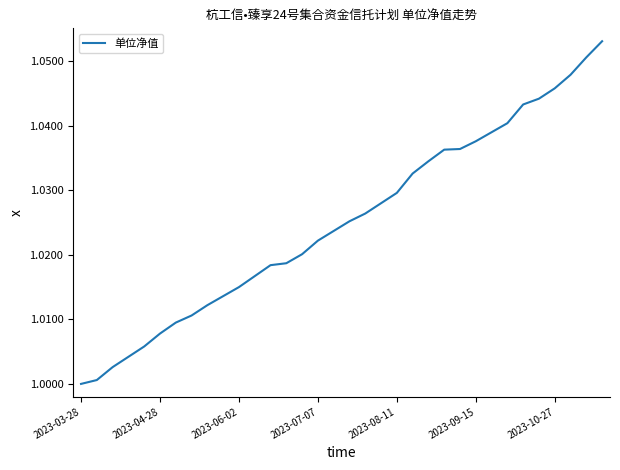

What is the sum of all values?

34.9